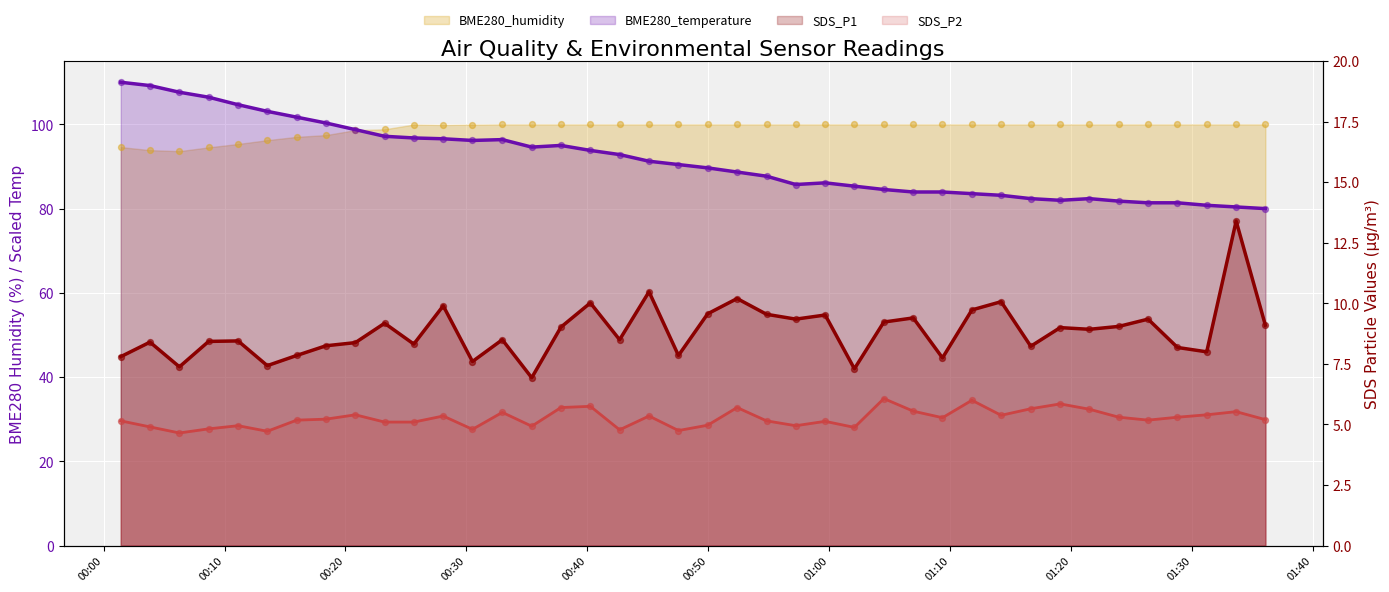

Which series contains the highest Y value?

BME280_temperature